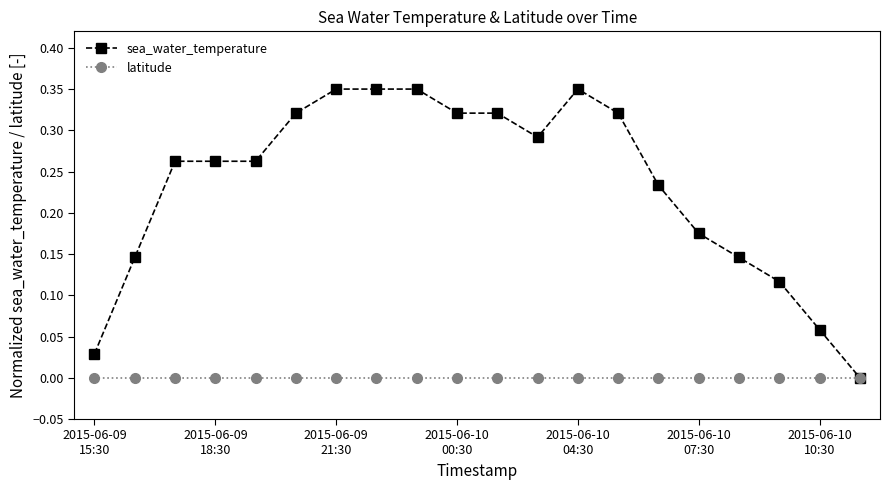

Rank the series by their average value, from lowest to highest.

latitude, sea_water_temperature